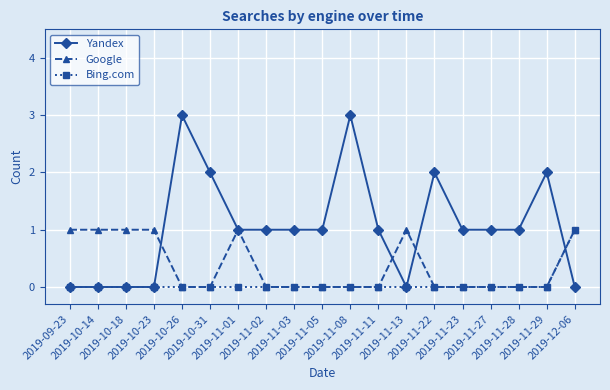

Is this an area chart (filled region under the line)?

No